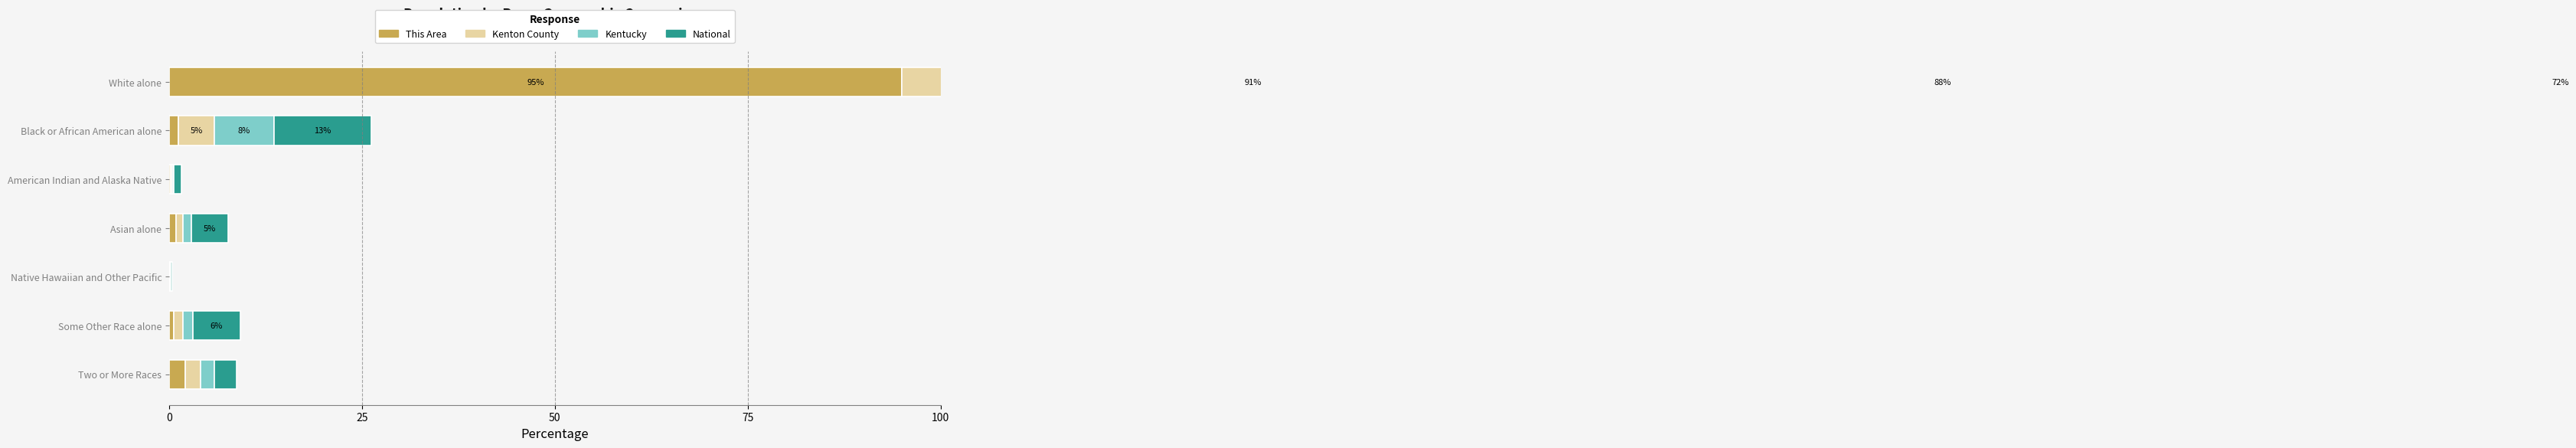

Reading left to right, list all the values displayed in this chart.

This Area: 95.0	1.2	0.2	0.9	0.1	0.6	2.1
Kenton County: 91.0	4.6	0.2	0.9	0.1	1.2	2.0
Kentucky: 87.8	7.8	0.2	1.1	0.1	1.3	1.7
National: 72.4	12.6	0.9	4.8	0.2	6.2	2.9